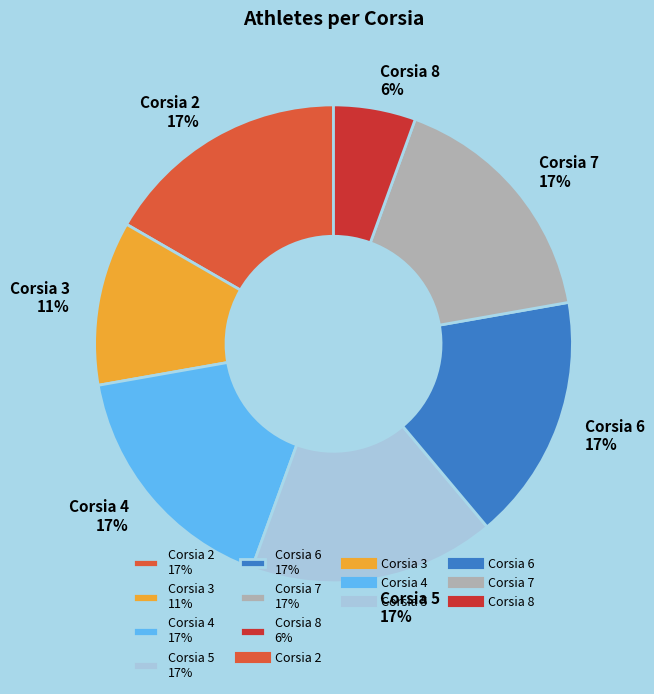

How many slices are in this pie chart?

7